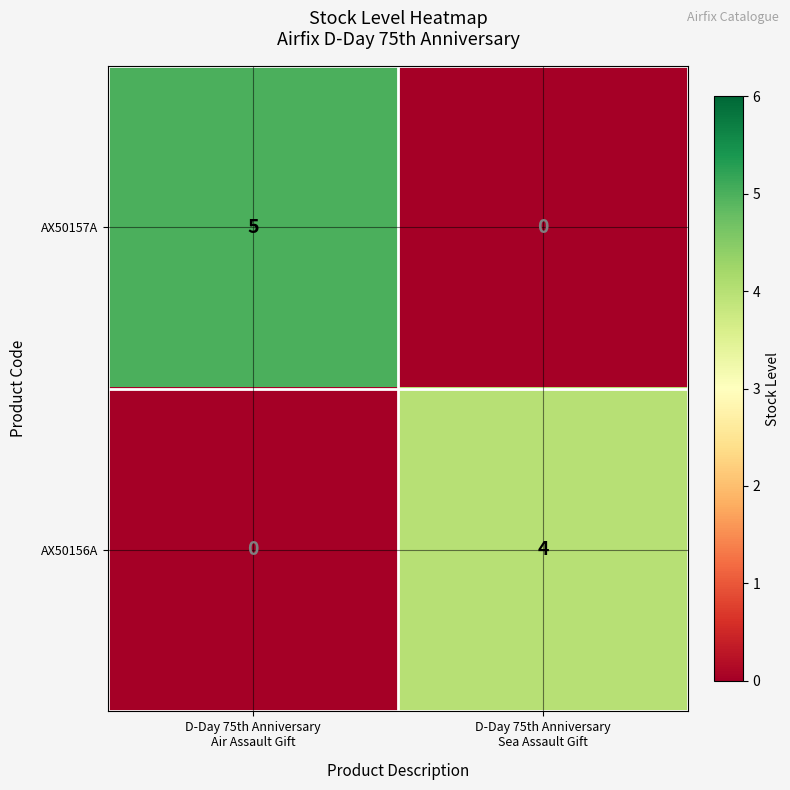

What is the sum of all AX50157A values?

5